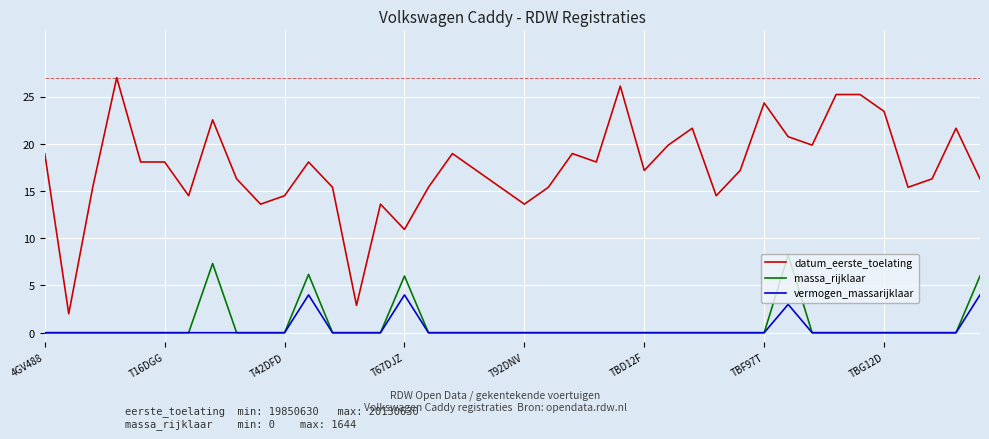

Which series has the largest range (max minus min)?

datum_eerste_toelating